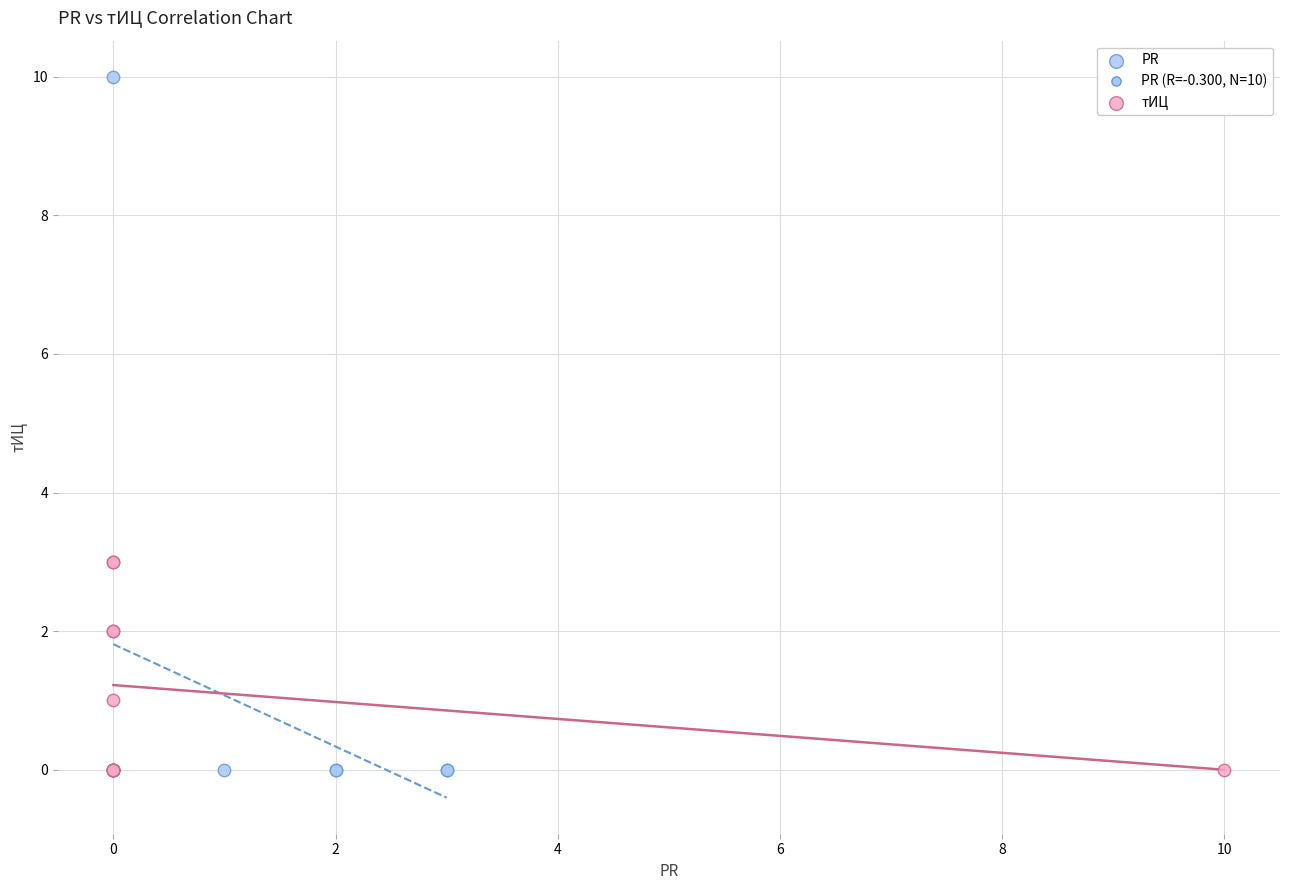

Which series contains the highest Y value?

PR